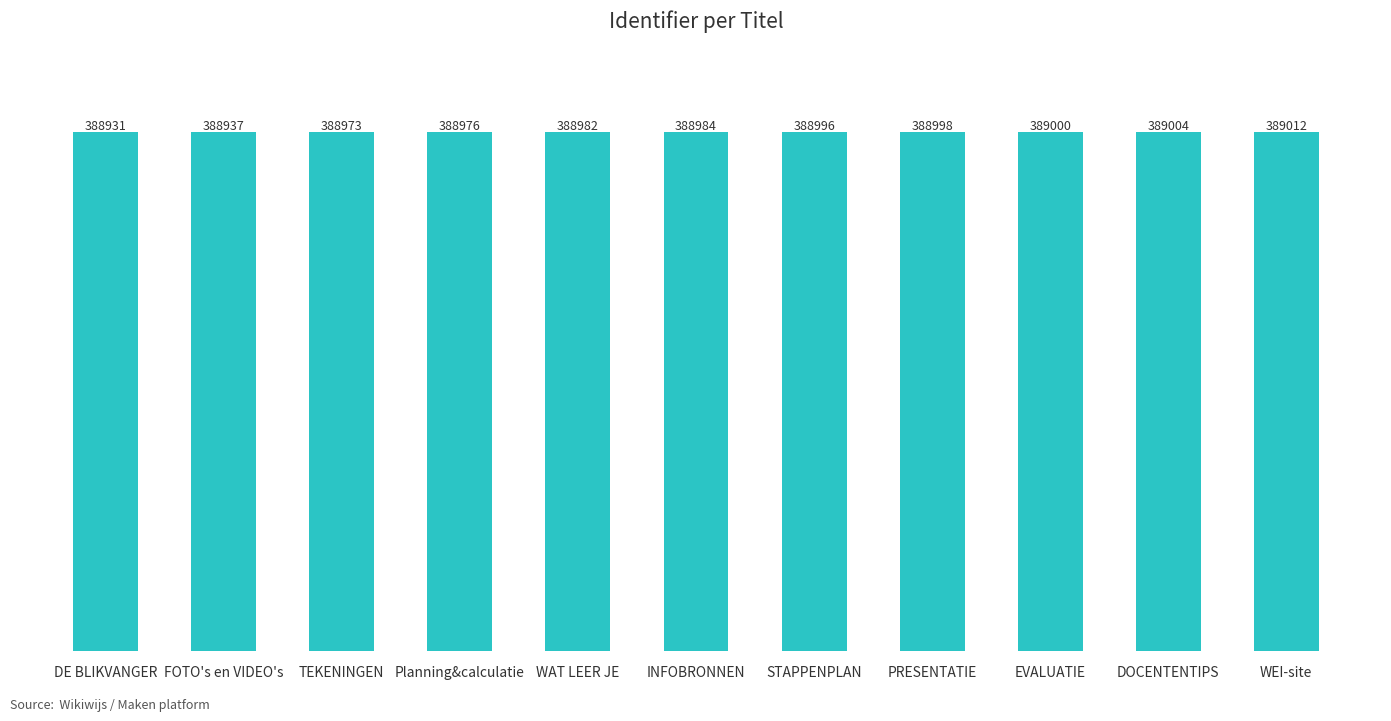

Which label corresponds to the smallest value in the chart?

DE BLIKVANGER